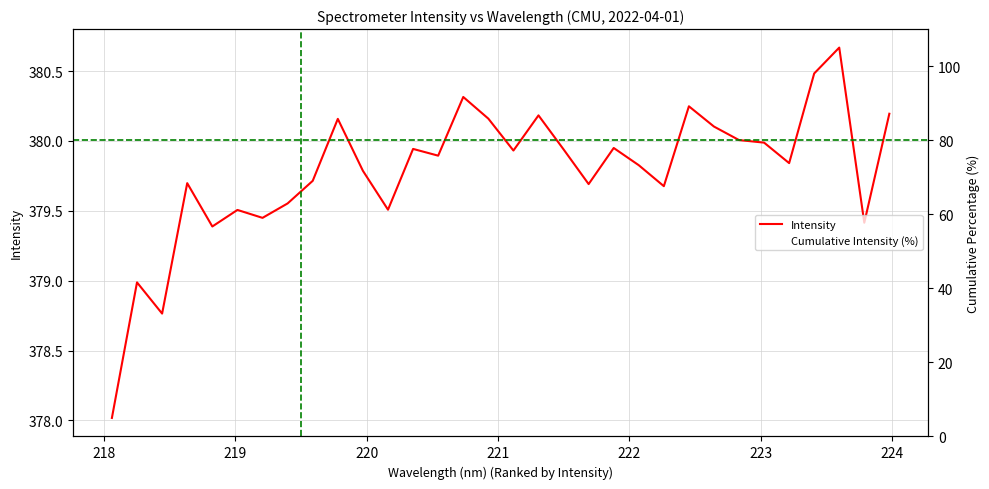

Rank the series by their average value, from lowest to highest.

Cumulative Intensity (%), Intensity